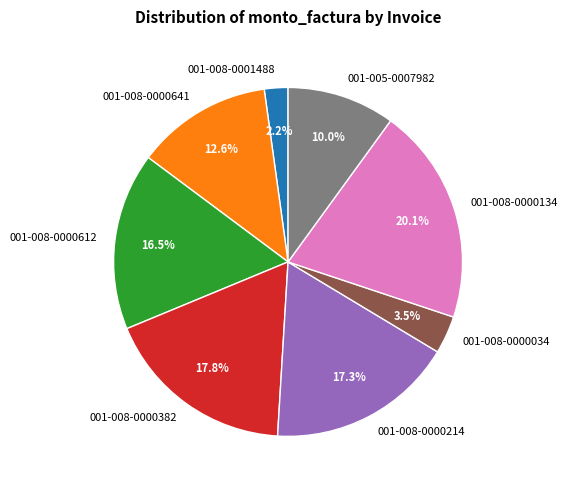

What percentage is NOT represented by 001-008-0000612?

83.5%